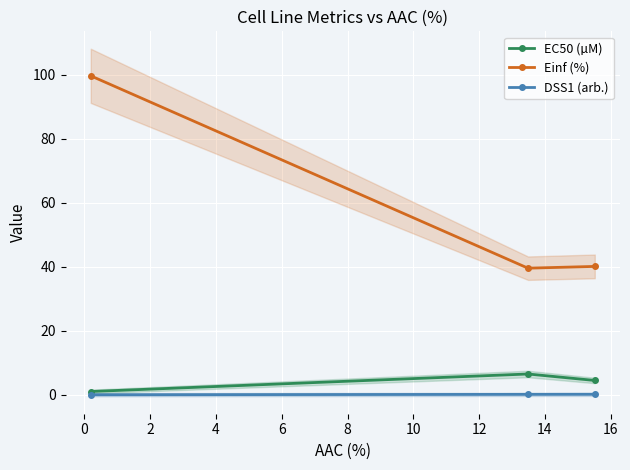

Which series has the largest total across all categories?

Einf (%)